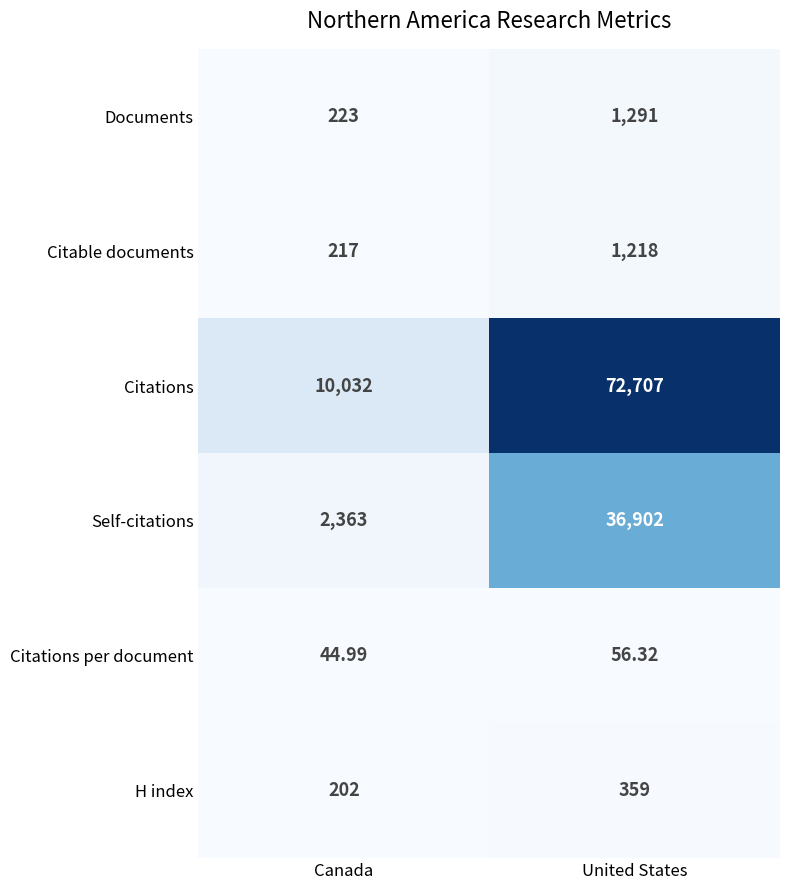

Which series has the largest range (max minus min)?

Citations